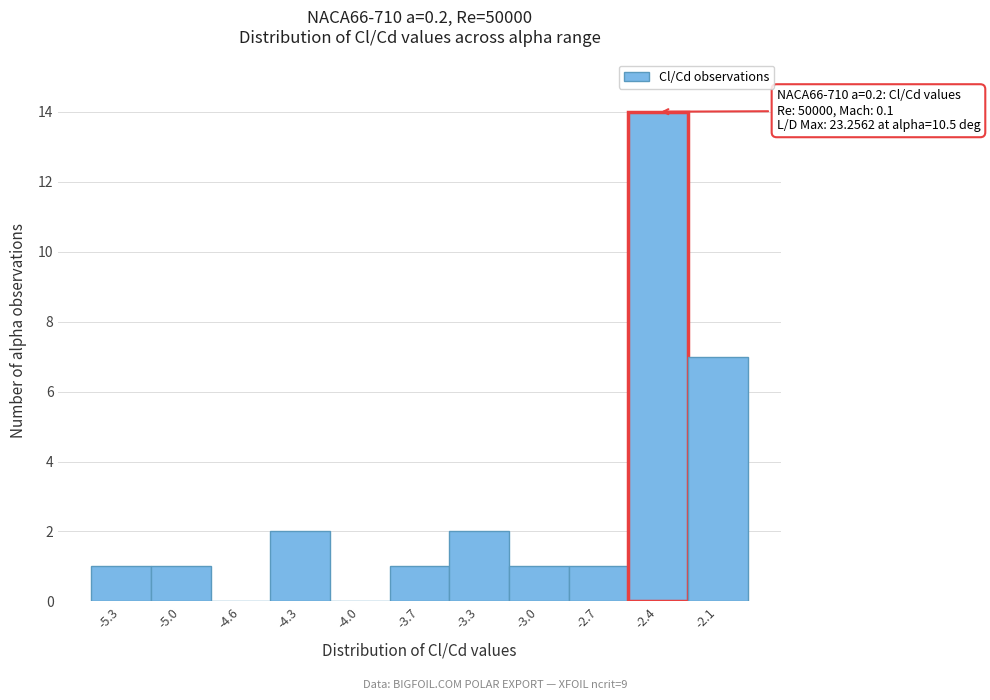

Reading left to right, list all the values displayed in this chart.

-5.3=1	-5.0=1	-4.6=0	-4.3=2	-4.0=0	-3.7=1	-3.3=2	-3.0=1	-2.7=1	-2.4=14	-2.1=7